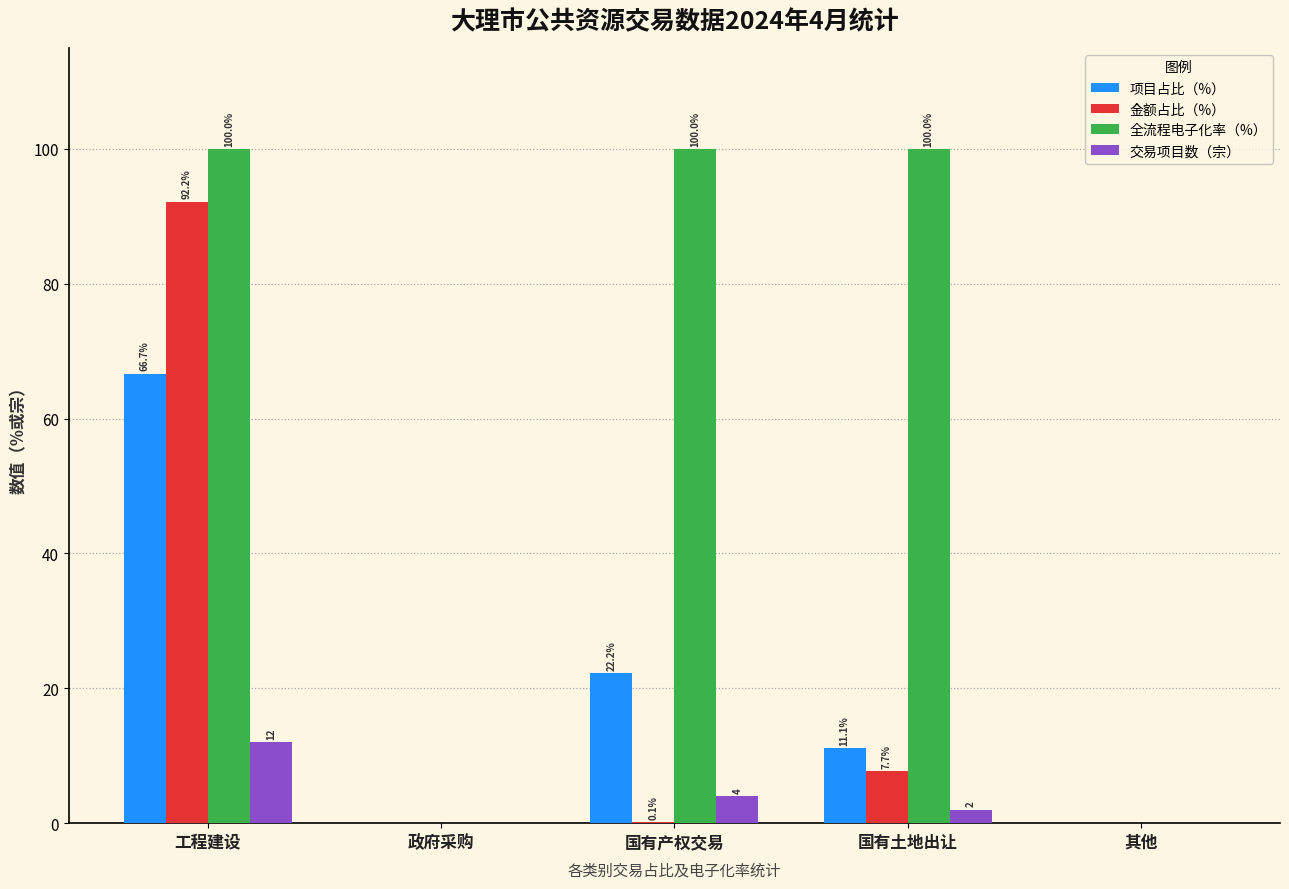

The 金额占比（%） series shows 64.5 at 其他. True or false?

False